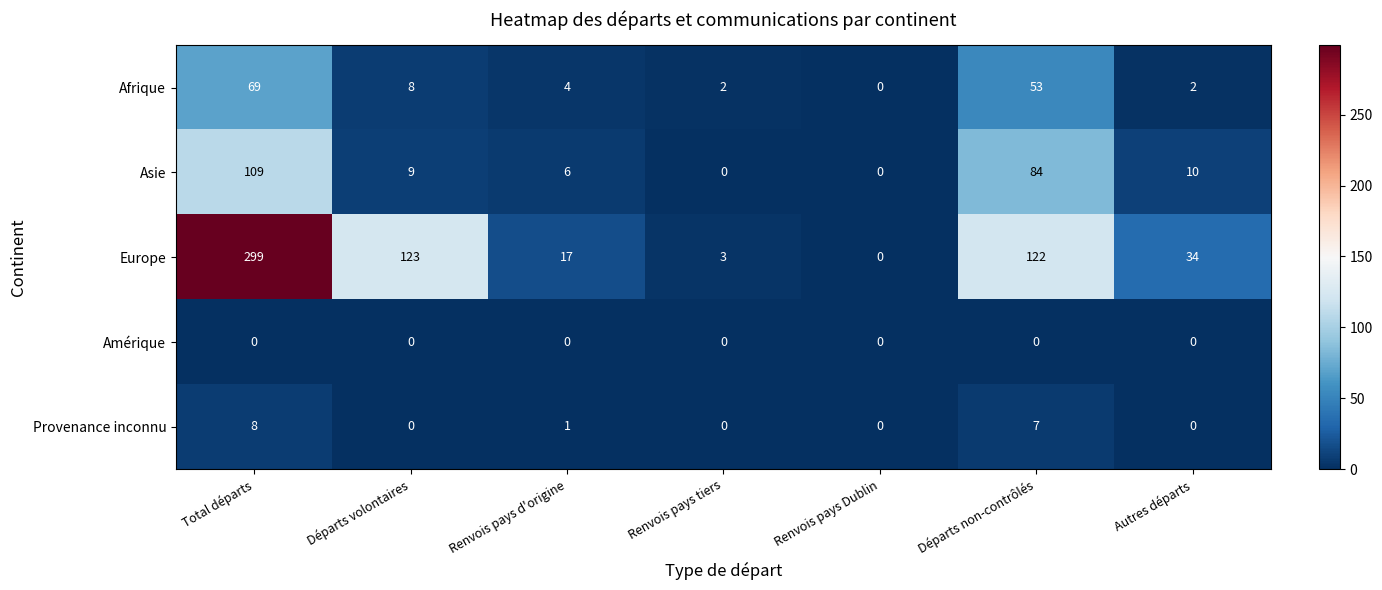

What is the maximum value shown in the chart?

299